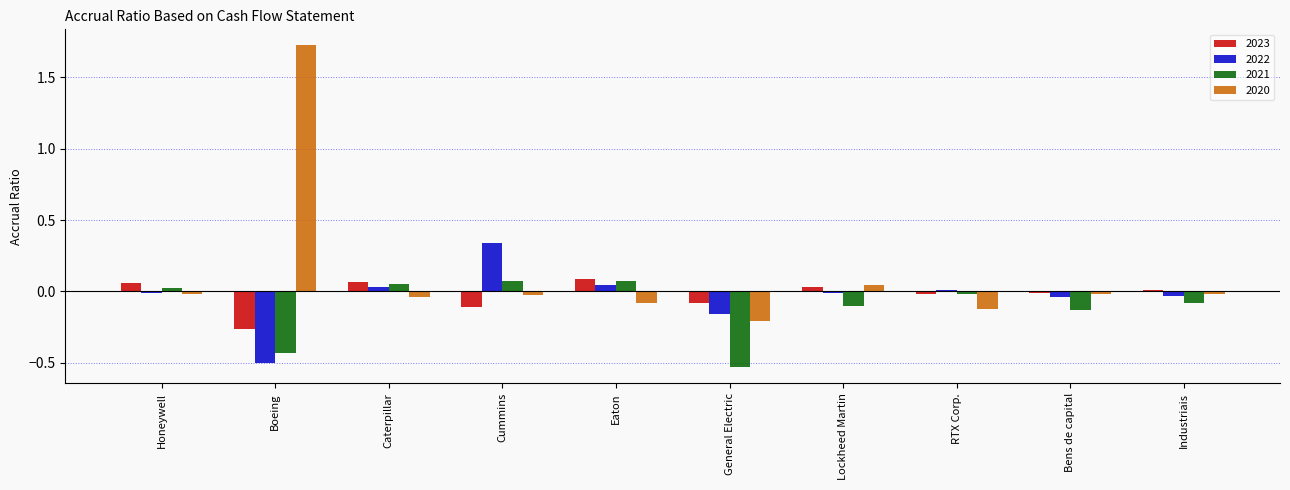

Which series has the largest total across all categories?

2020